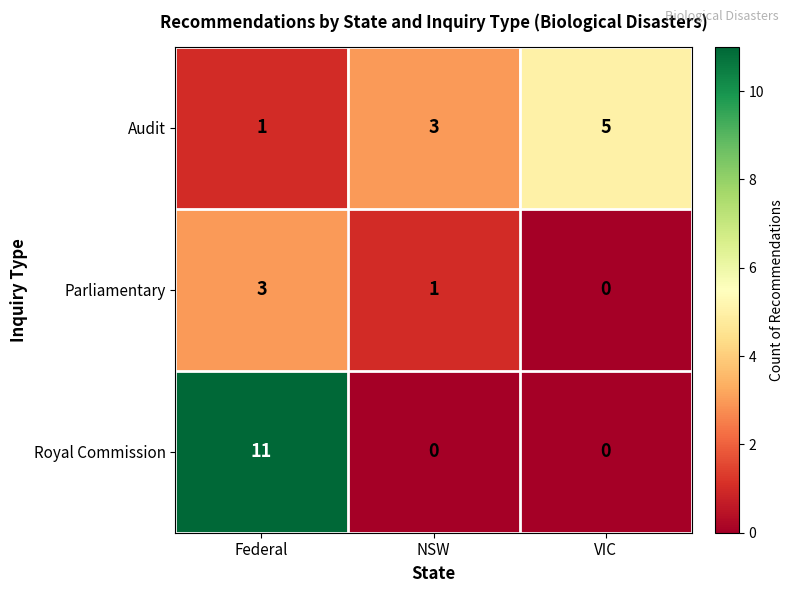

What is the sum of the Royal Commission values at Federal and VIC?

11